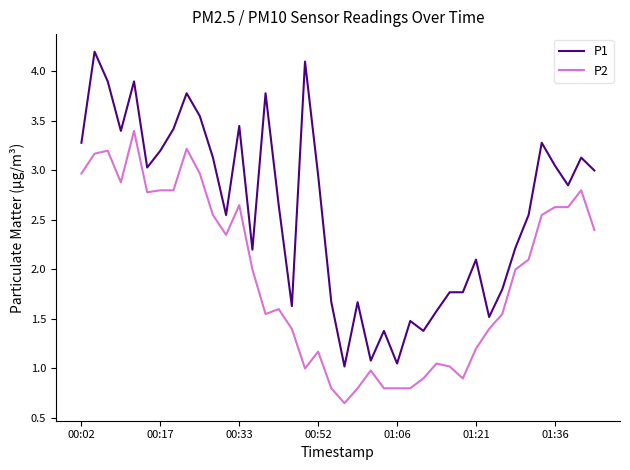

Rank the series by their maximum value, from highest to lowest.

P1, P2